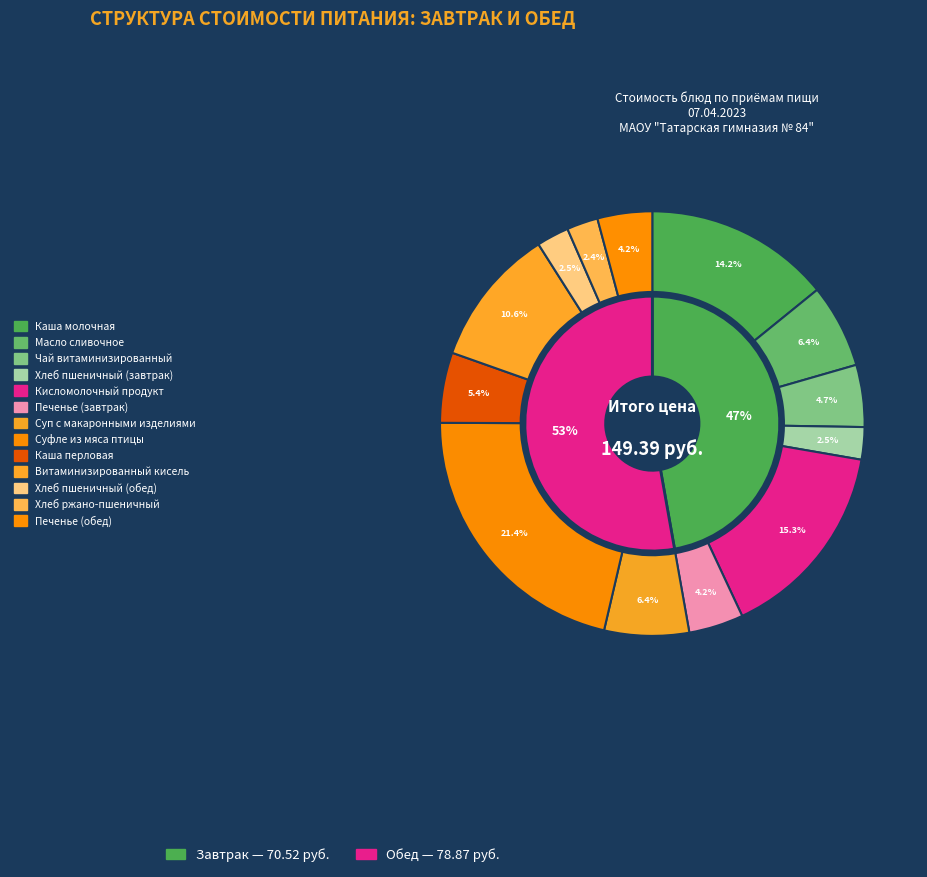

Which has a higher value, Хлеб ржано-пшеничный or Печенье (обед)?

Печенье (обед)